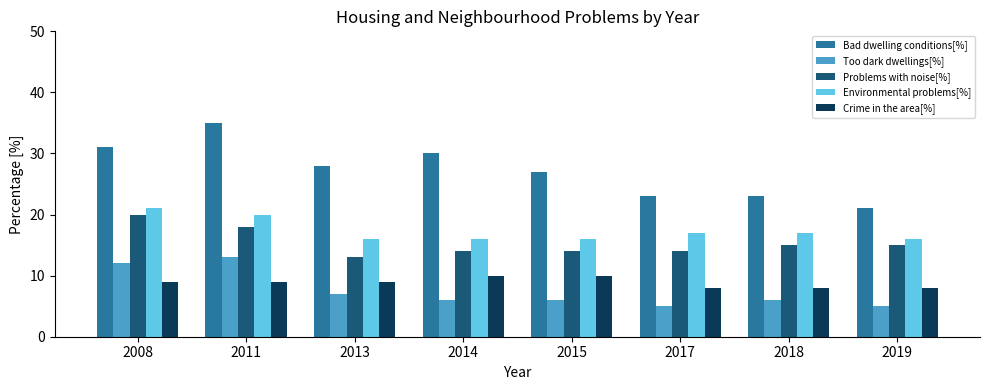

What is the greatest value displayed?

35